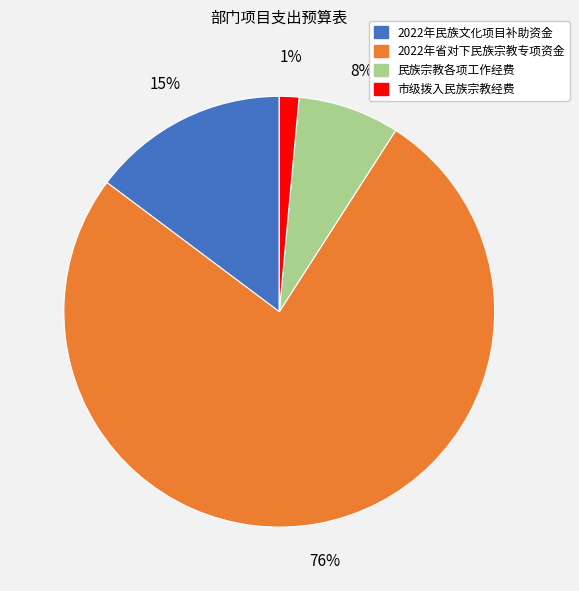

Rank the categories by value from lowest to highest.

市级拨入民族宗教经费, 民族宗教各项工作经费, 2022年民族文化项目补助资金, 2022年省对下民族宗教专项资金